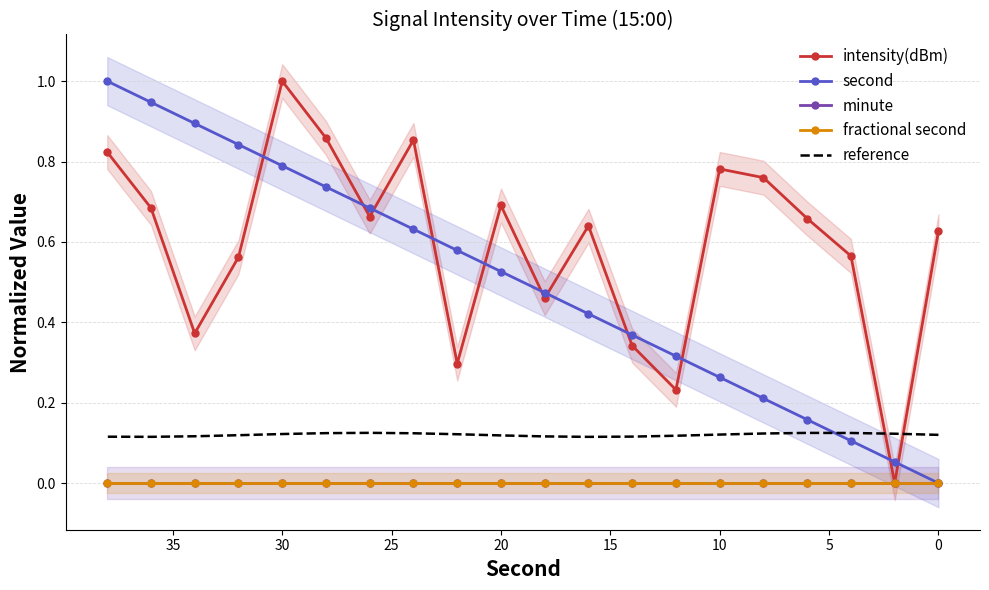

True or false: second has more than 0 points higher than both neighbors.

False